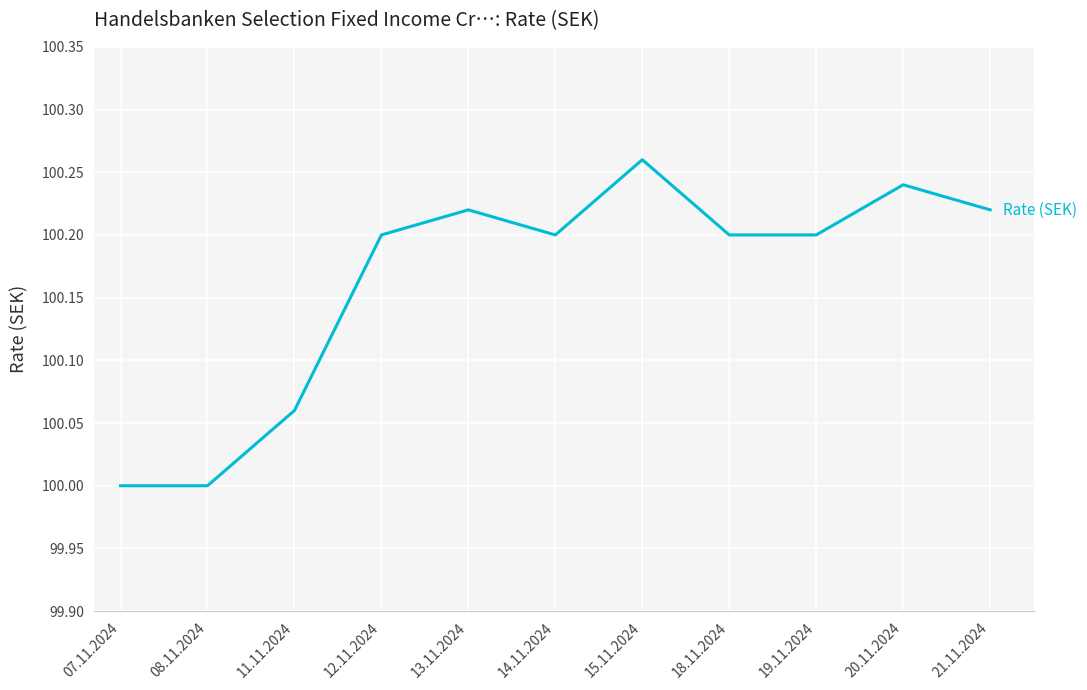

True or false: there are more than 0 points higher than both neighbors.

True